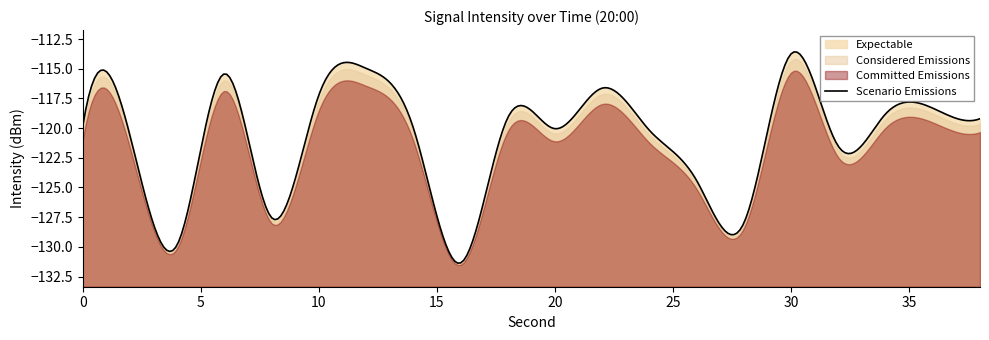

How many values are below -119?

13